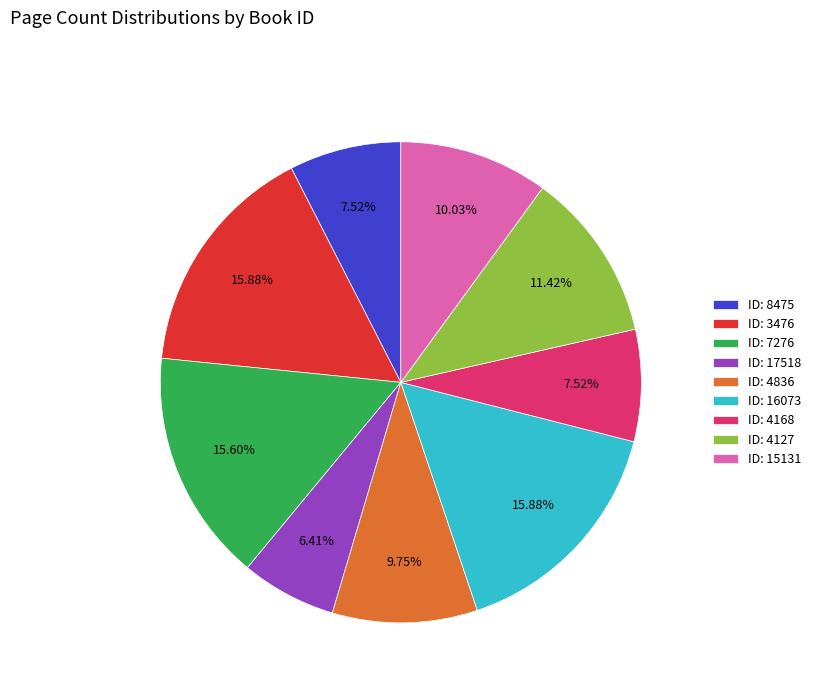

Which slice is the smallest?

ID: 17518